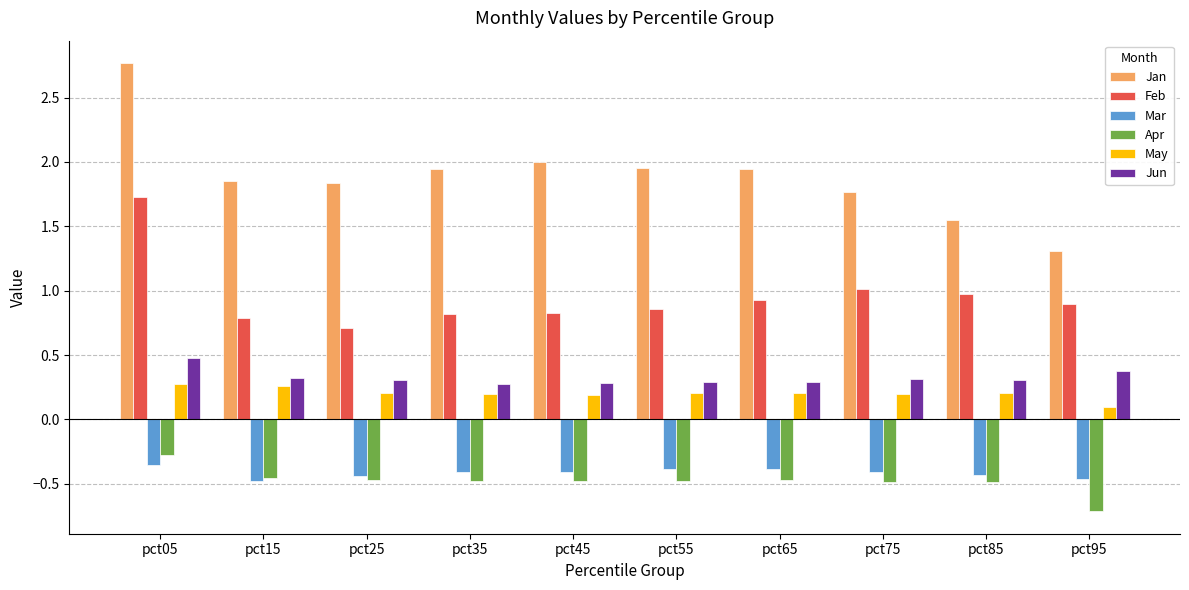

Which series has the largest range (max minus min)?

Jan